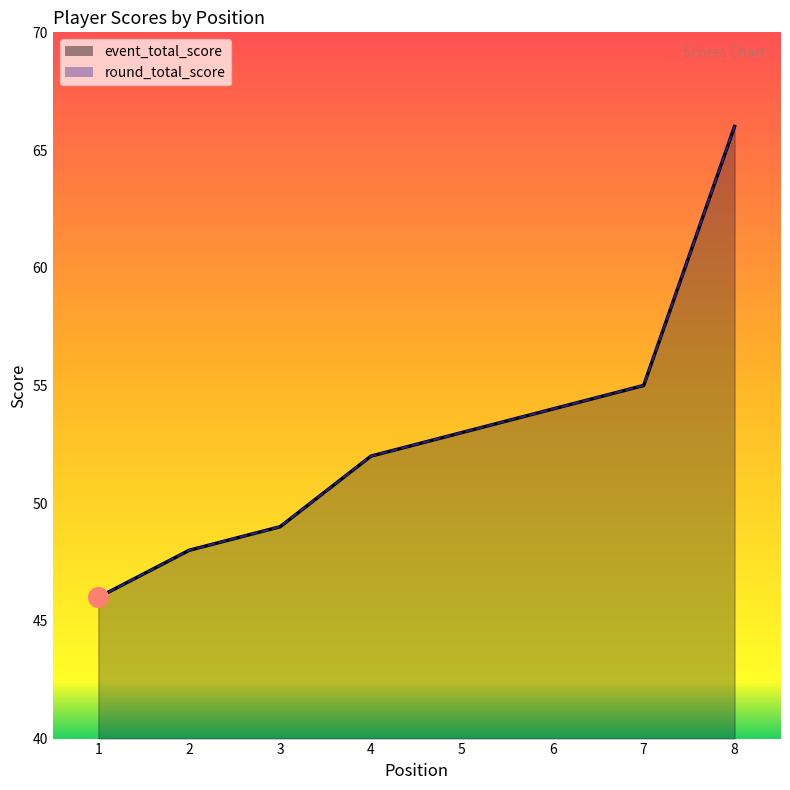

Which series contains the lowest Y value?

event_total_score